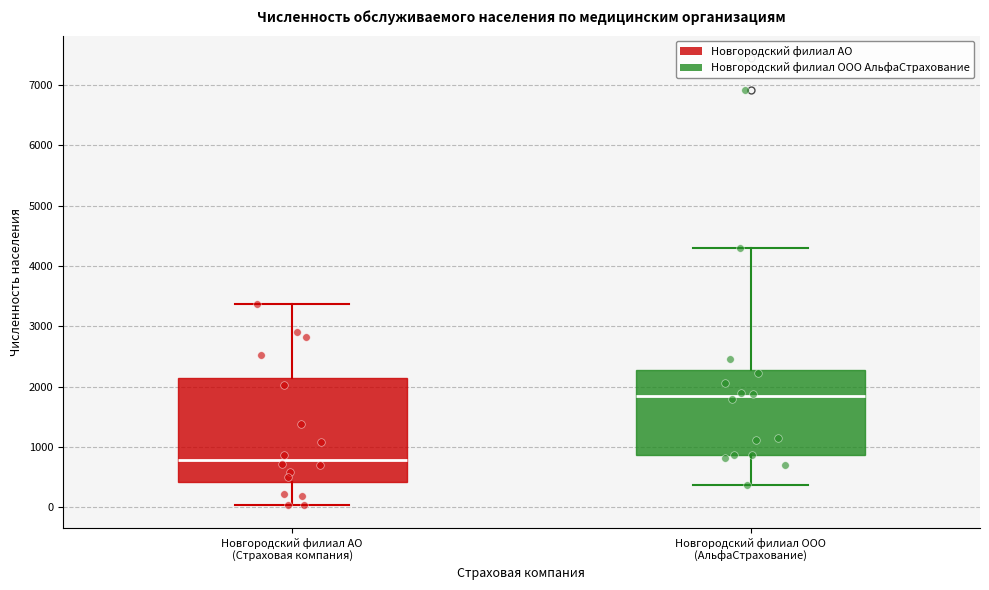

Comparing the boxes themselves (not the whiskers), which one is the tallest?

Новгородский филиал АО (Страховая компания)